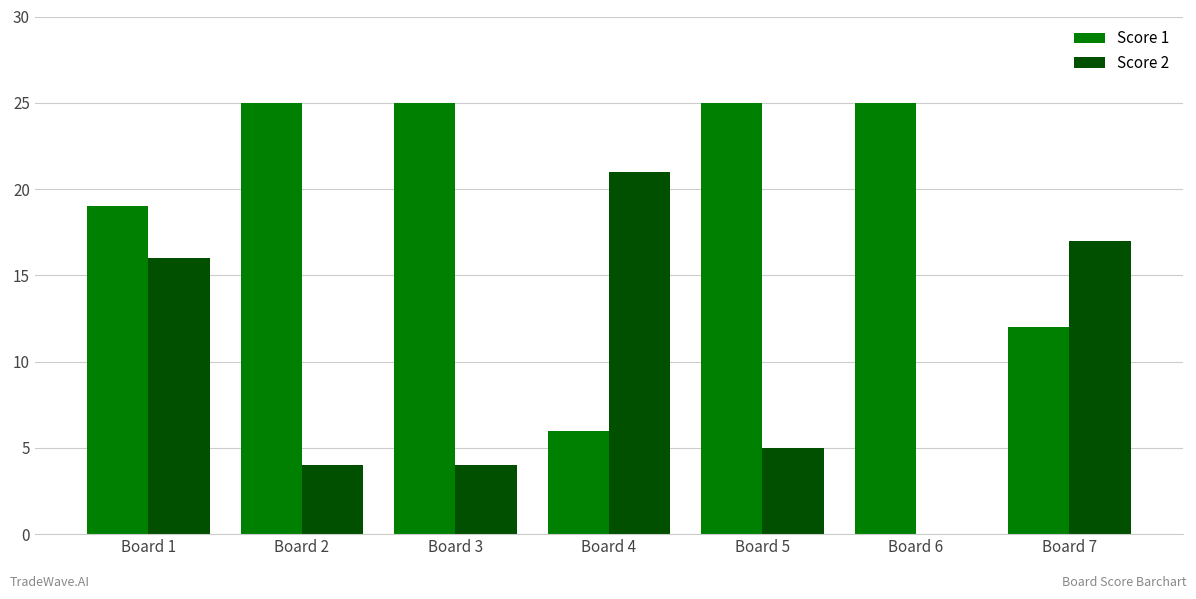

Is it true that Score 2 equals 5 at Board 5?

True